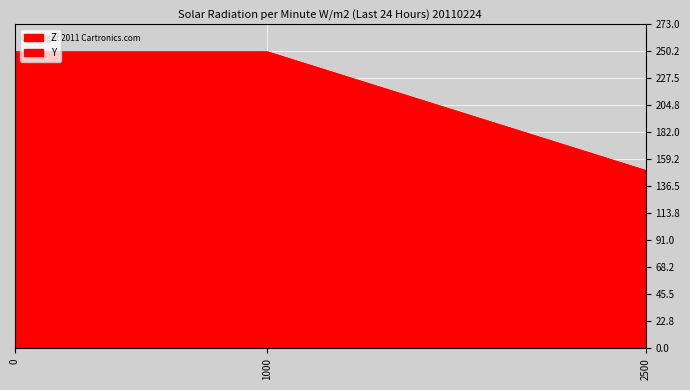

What is the average value?

217